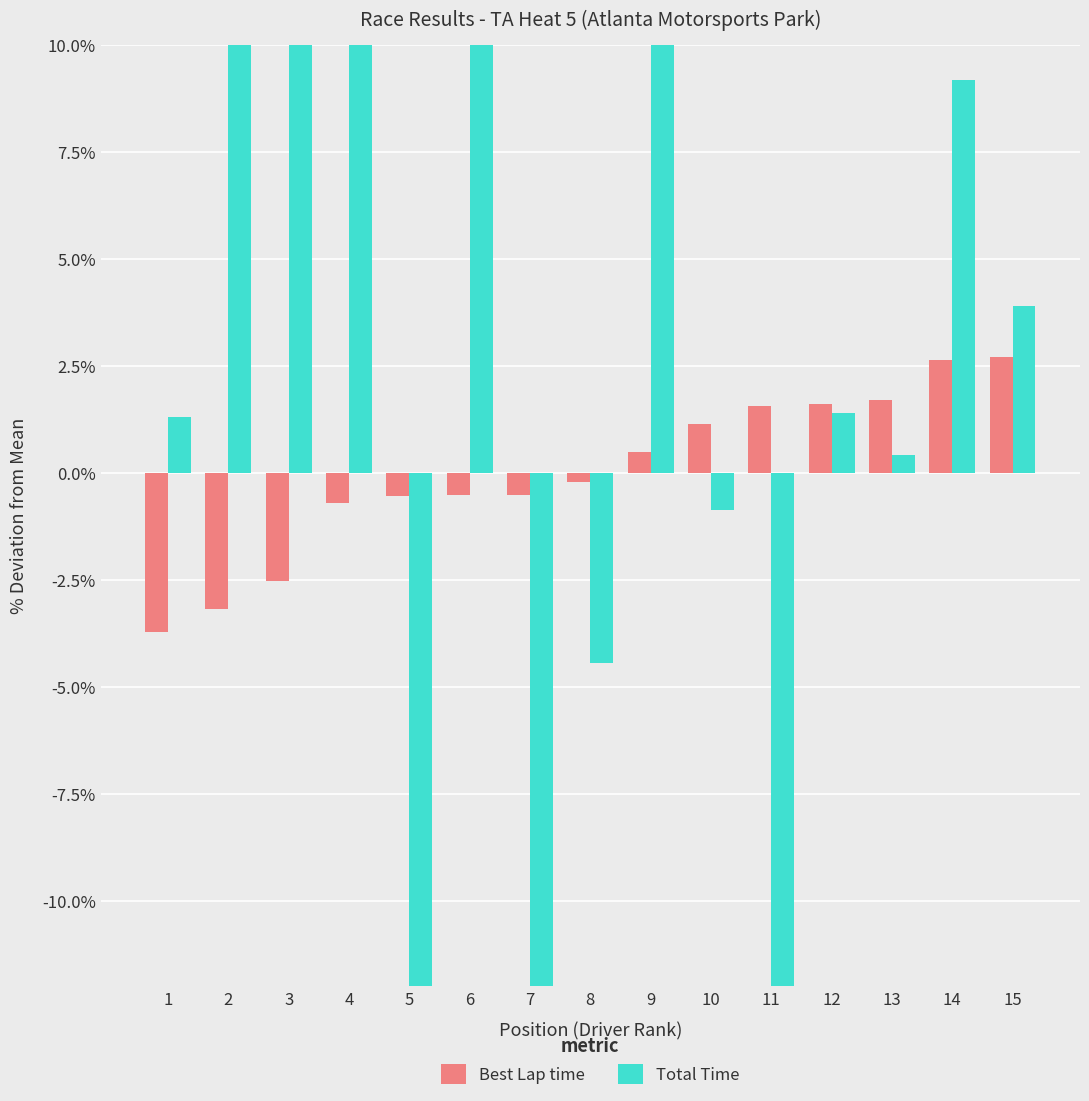

Is it true that Total Time equals -0.9 at 10?

True